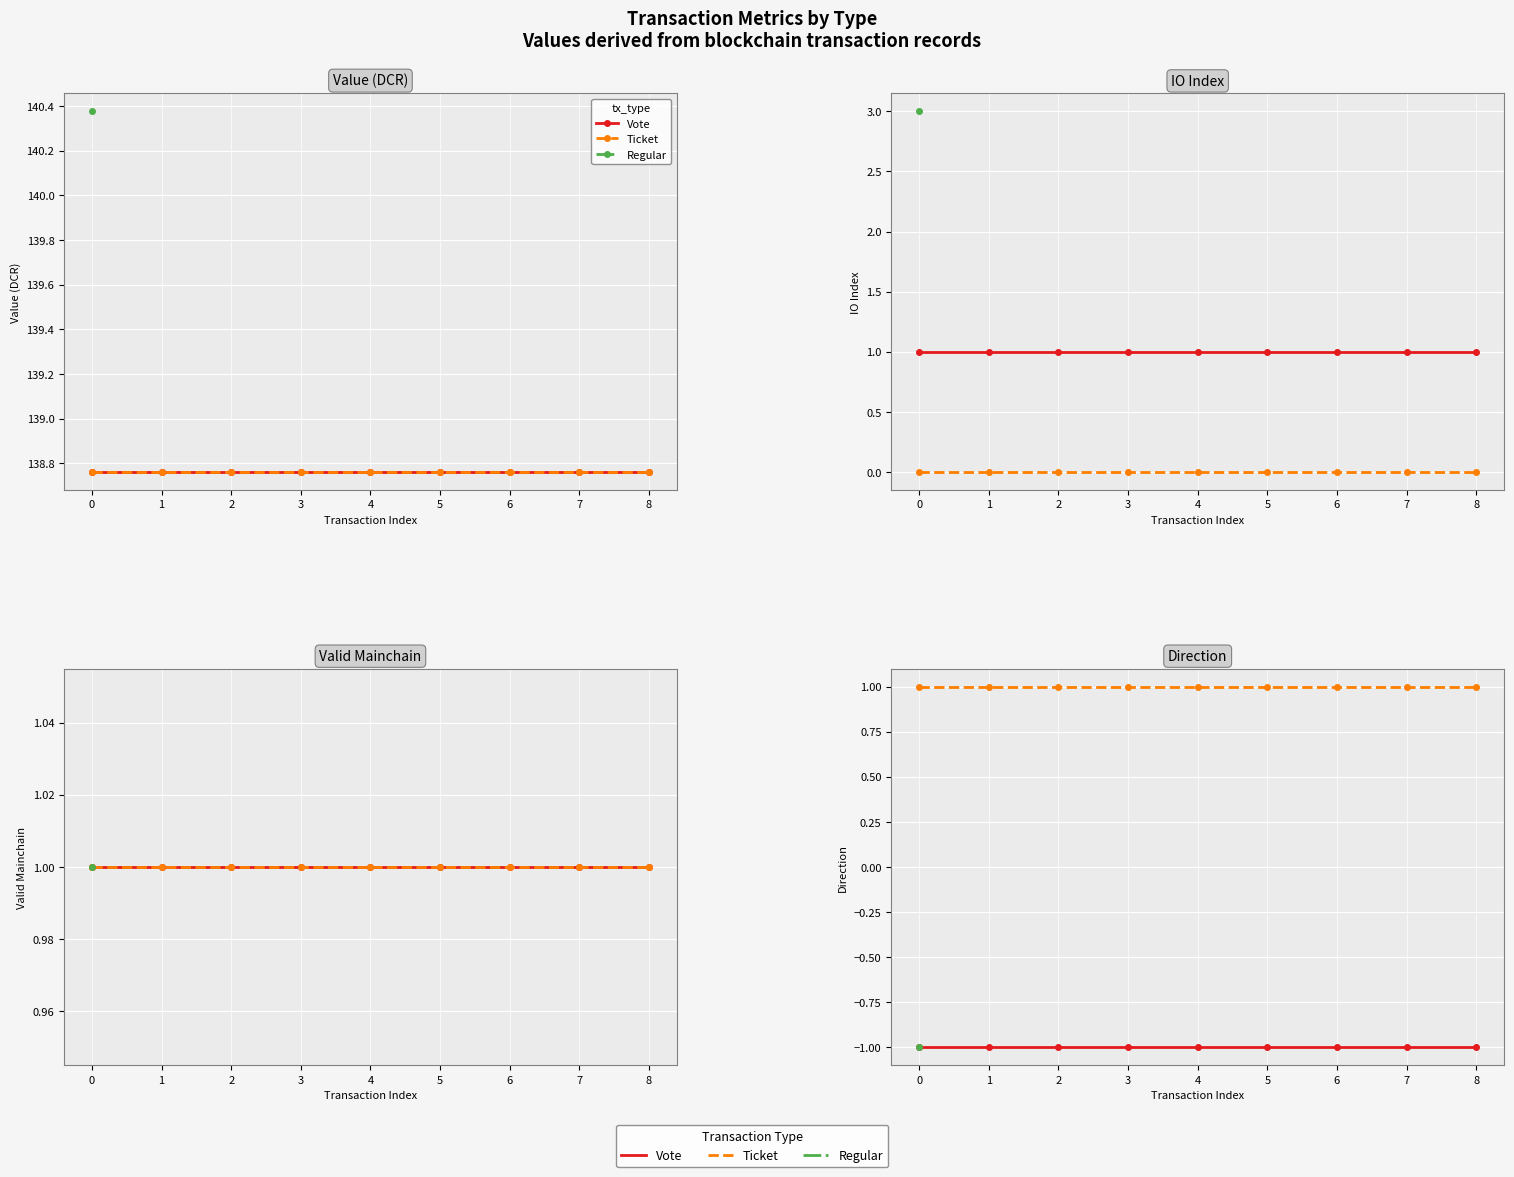

The value of Ticket at 7 is 1. True or false?

True